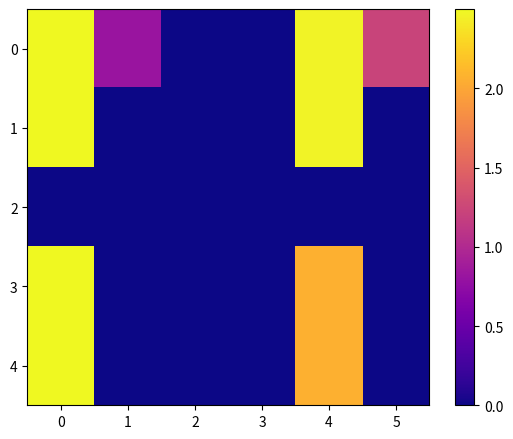

Reading left to right, extract all data points from this chart.

0: 0=2.5	1=0.8	2=0.0	3=0.0	4=2.5	5=1.2
1: 0=2.5	1=0.0	2=0.0	3=0.0	4=2.5	5=0.0
2: 0=0.0	1=0.0	2=0.0	3=0.0	4=0.0	5=0.0
3: 0=2.5	1=0.0	2=0.0	3=0.0	4=2.1	5=0.0
4: 0=2.5	1=0.0	2=0.0	3=0.0	4=2.1	5=0.0